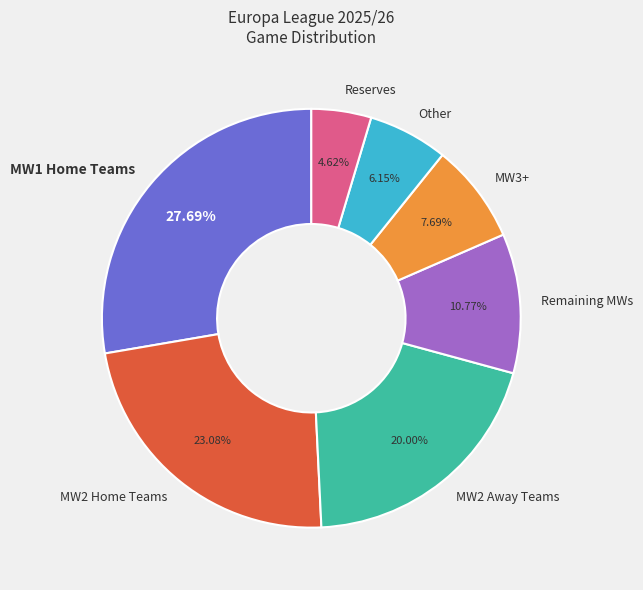

Count the number of slices in the pie.

7